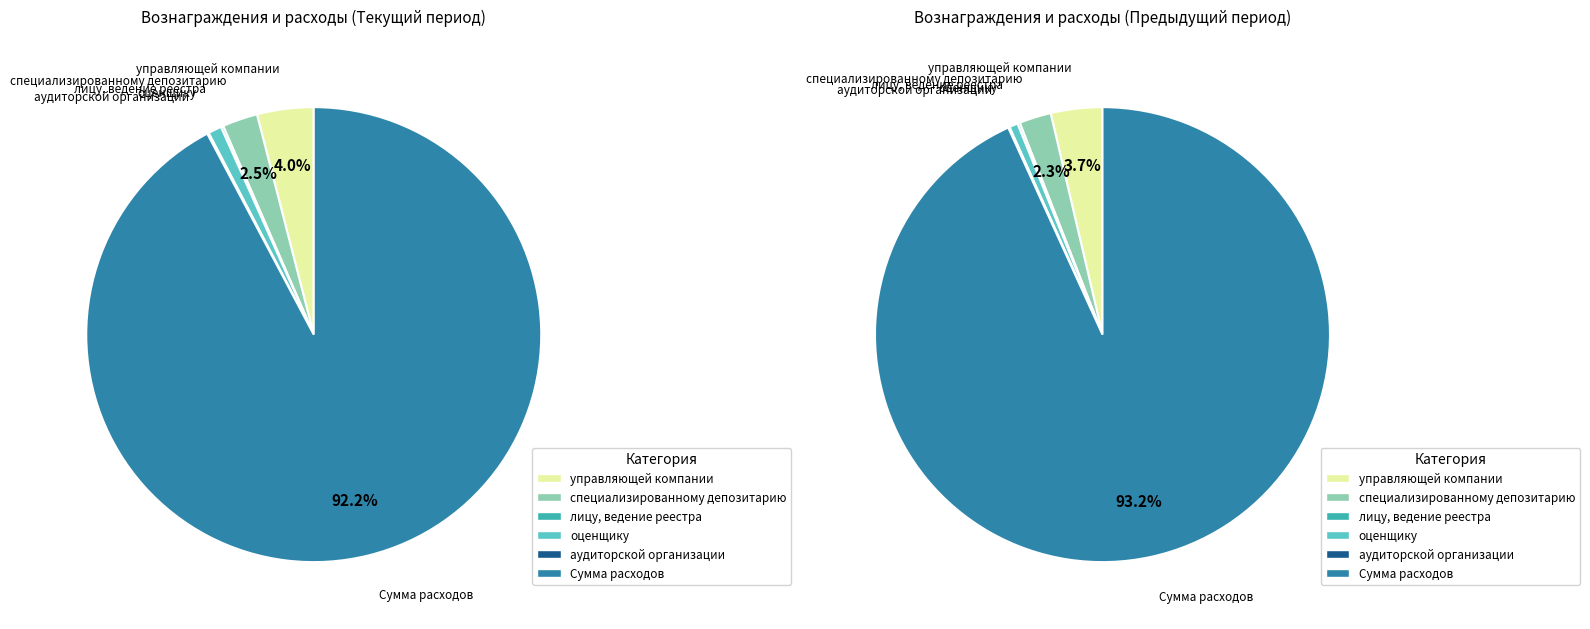

Is Сумма расходов the majority of the pie?

Yes